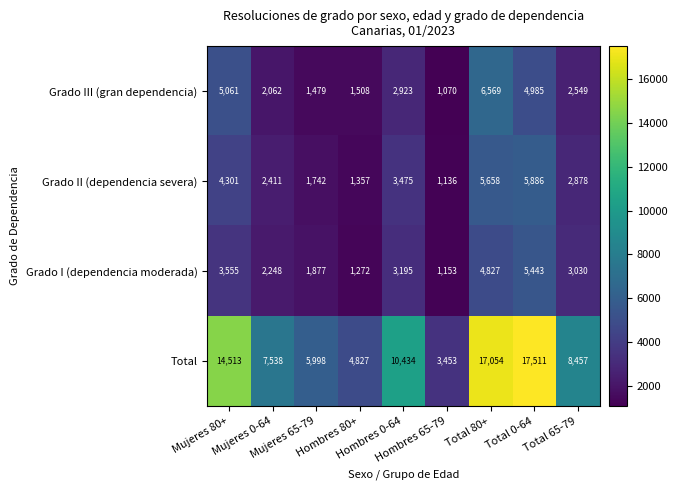

Count the number of data series in this chart.

4